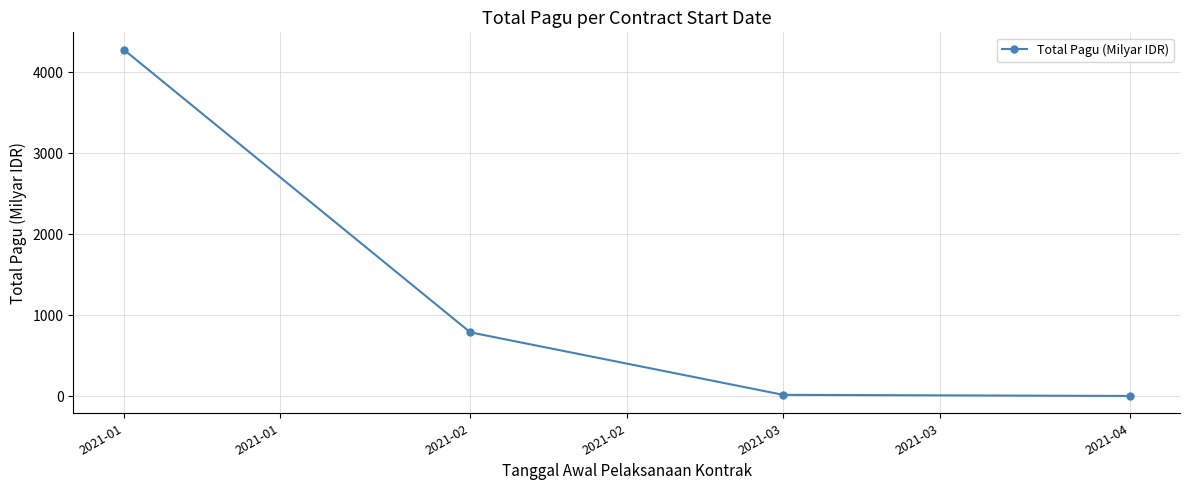

True or false: the data shows 21.6 at 2021-02.

False